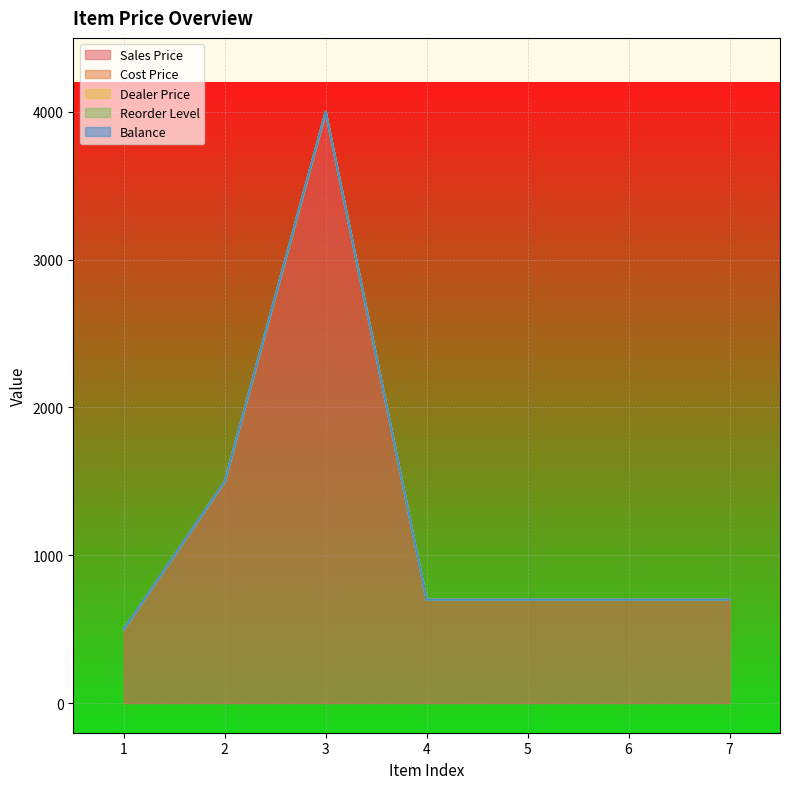

True or false: Cost Price has more than 2 points higher than both neighbors.

False